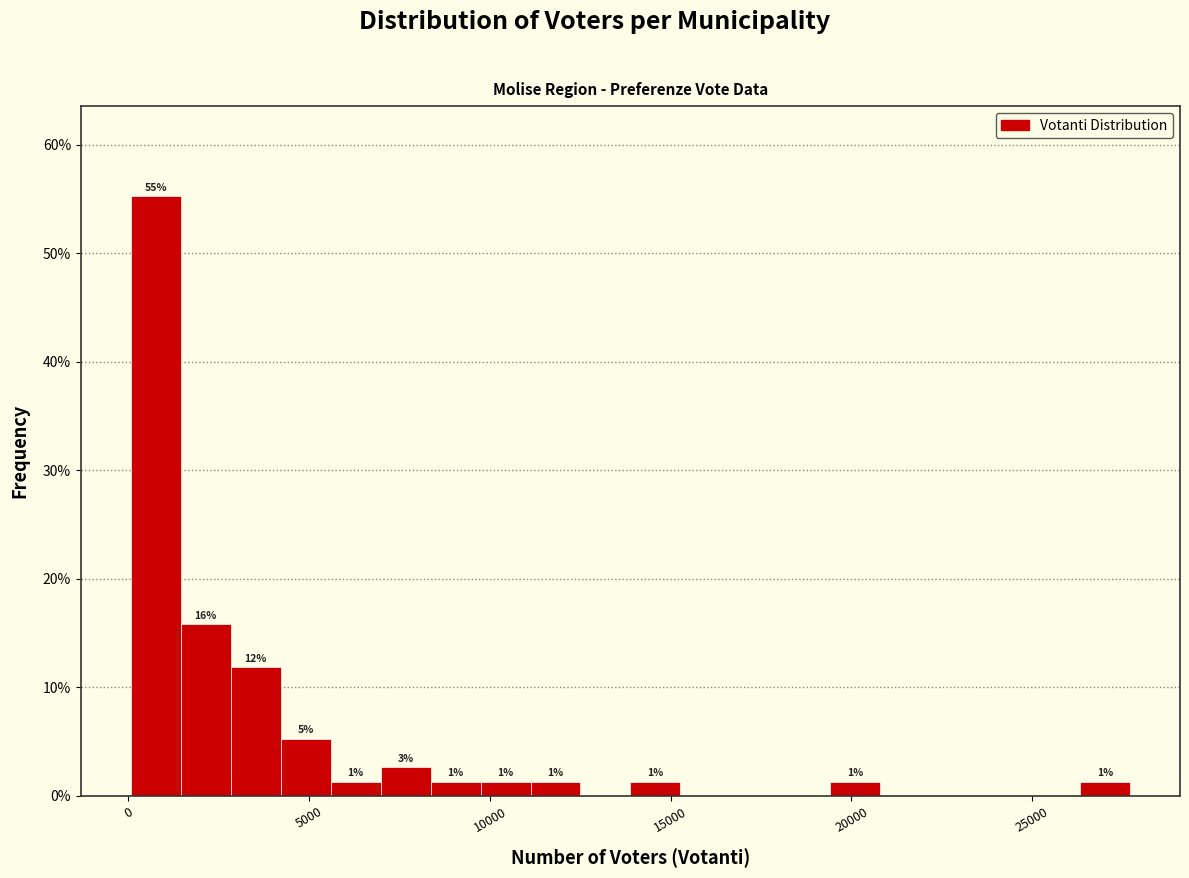

Around what value on the x-axis is the tallest bar? Give the approximate position of its centre, as read against the axis.

1000